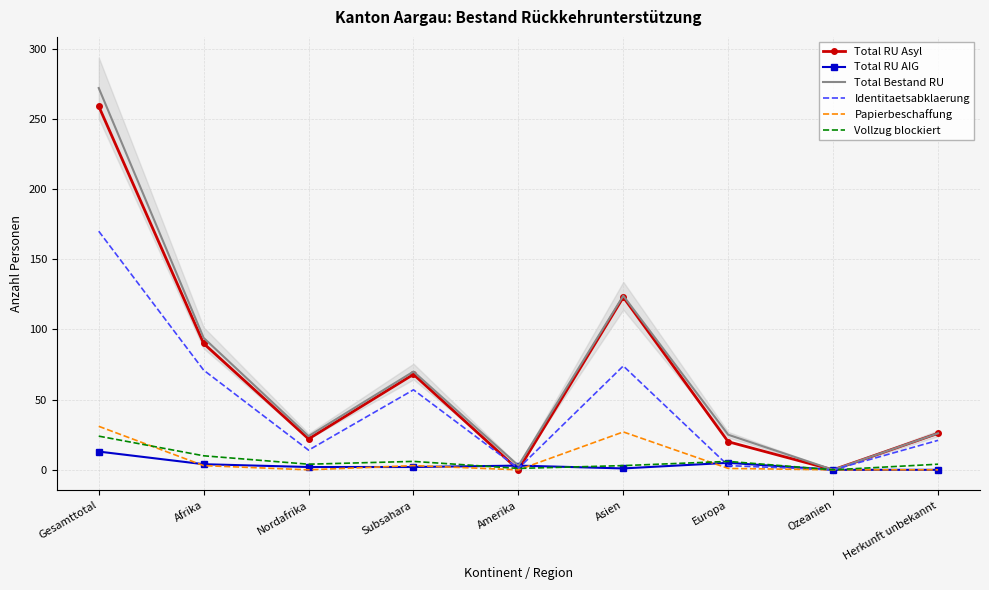

How many interior local valleys does the Total RU Asyl series have?

3